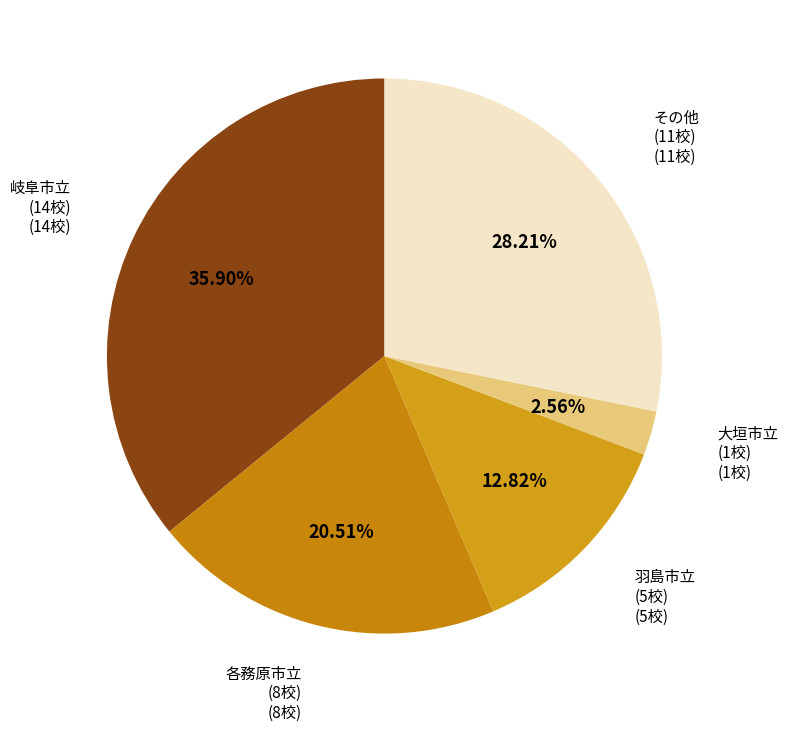

How many segments does this pie chart have?

5